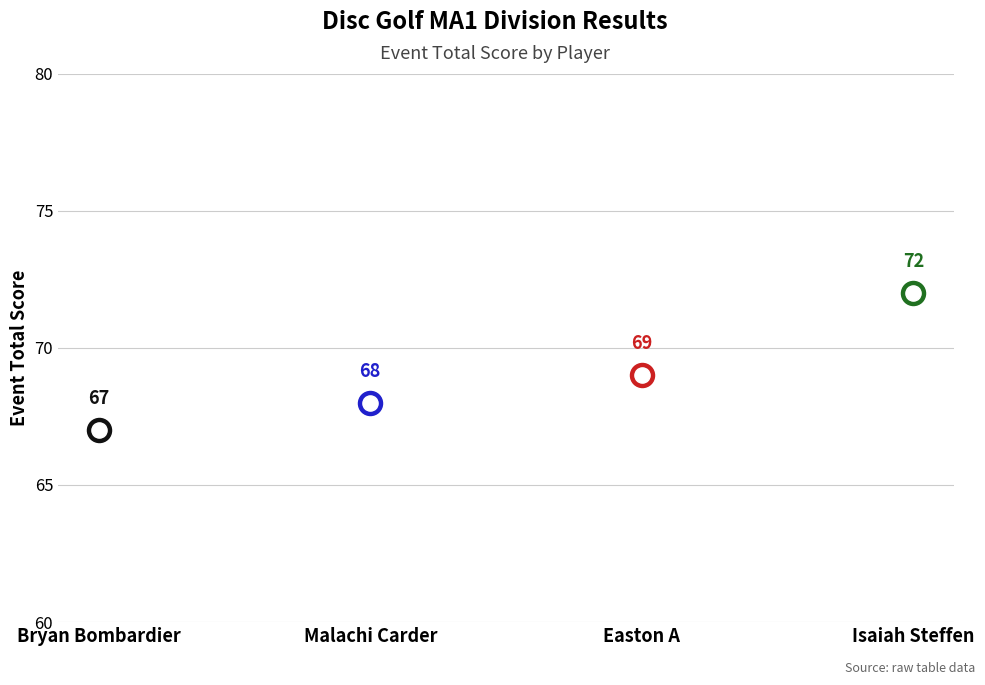

Approximately how many times larger is the value at Bryan Bombardier compared to Malachi Carder?

1.0